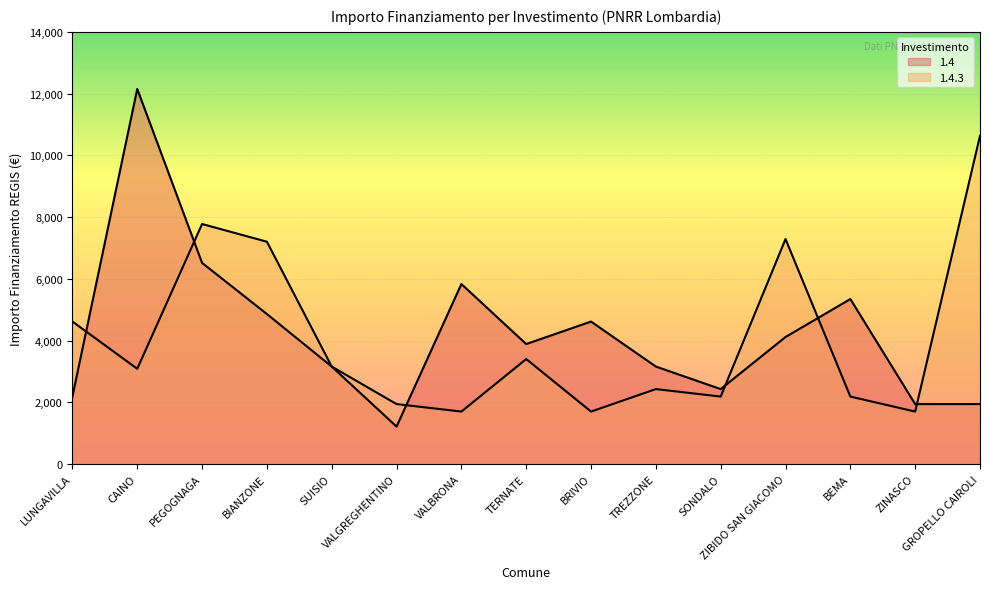

Does the chart display data point markers on the line(s)?

No